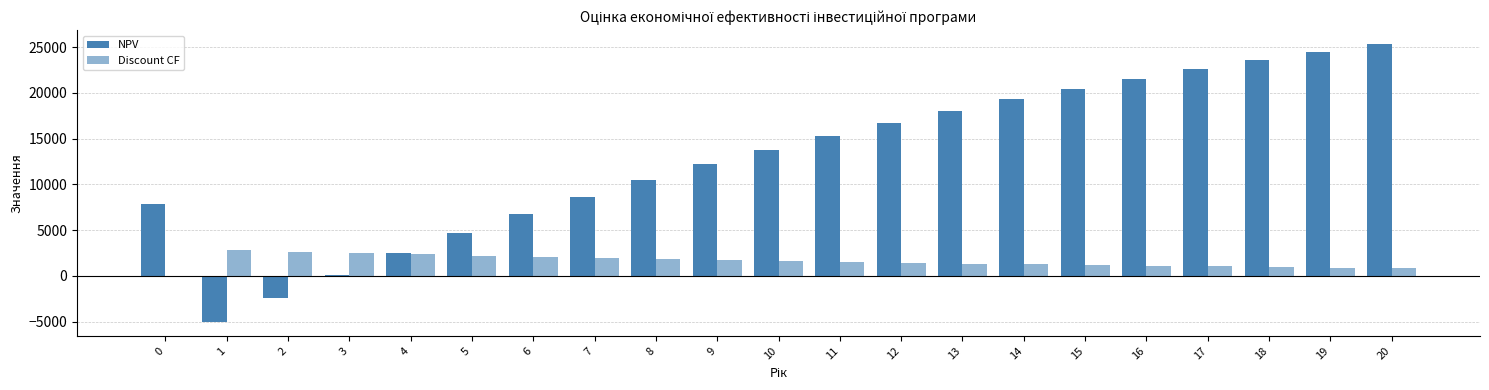

The value of NPV at 19 is 36481.6. True or false?

False